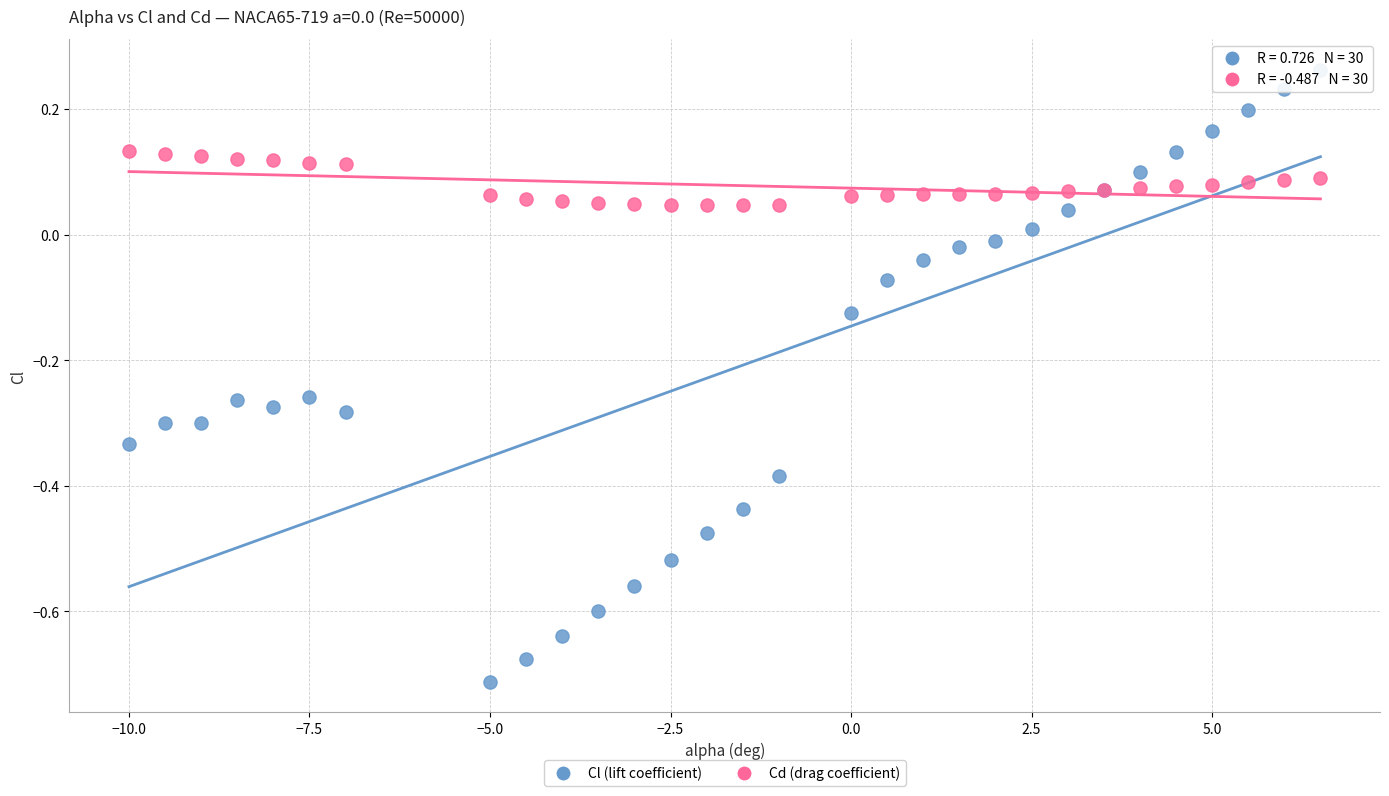

What are all the series names shown in the legend?

Cl (lift coefficient), Cd (drag coefficient)